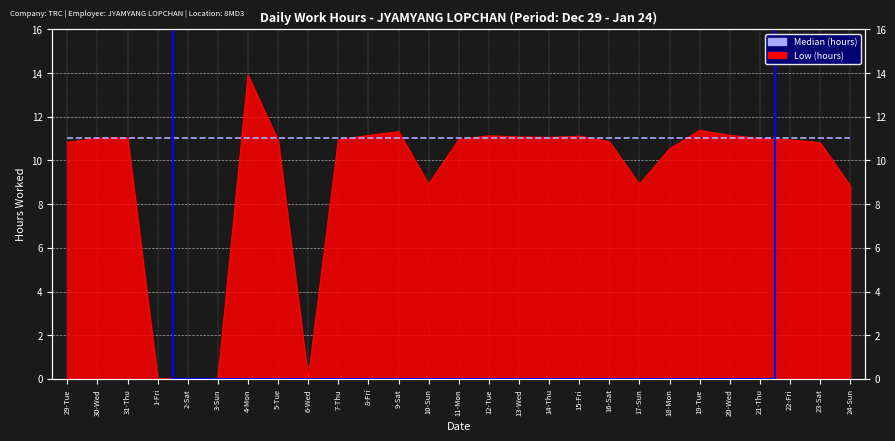

How many interior local peaks (higher than both neighbors) does the data have?

6